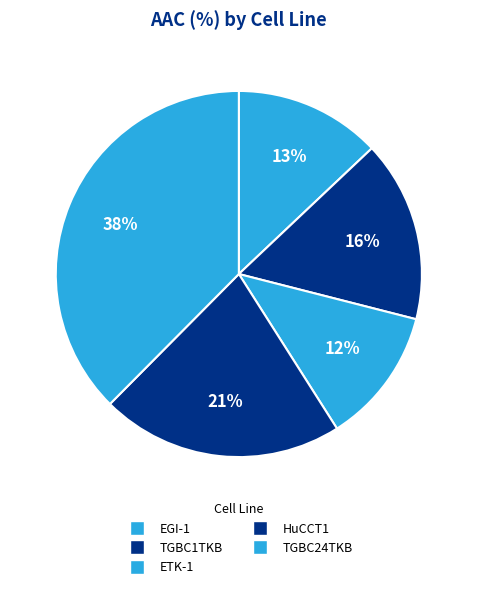

The TGBC24TKB slice represents 52% of the pie. True or false?

False